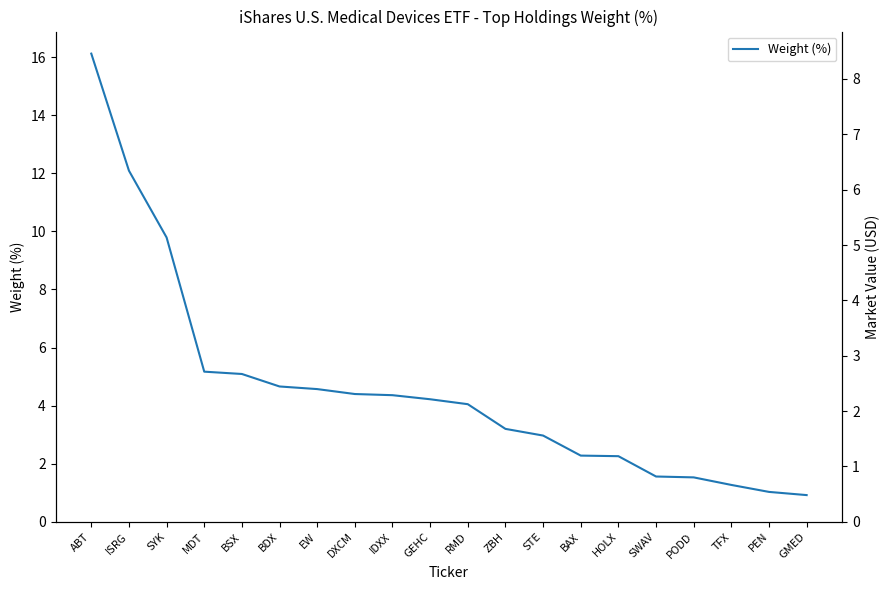

What is the sum of all Weight (%) values?

91.5